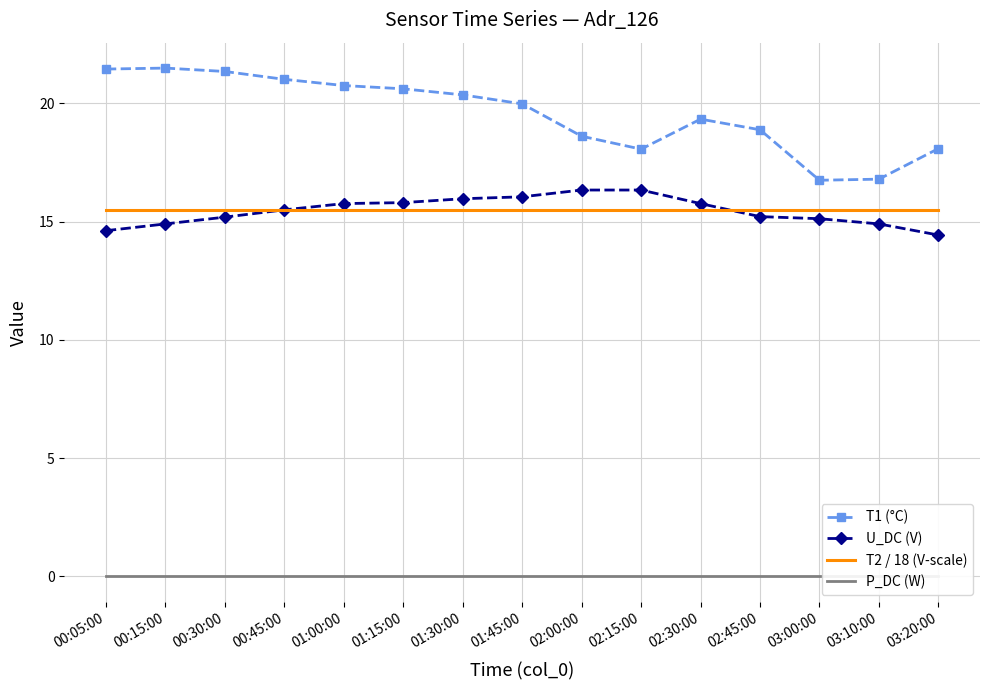

In T1 (°C), how many points are higher than both neighbors (excluding endpoints)?

2